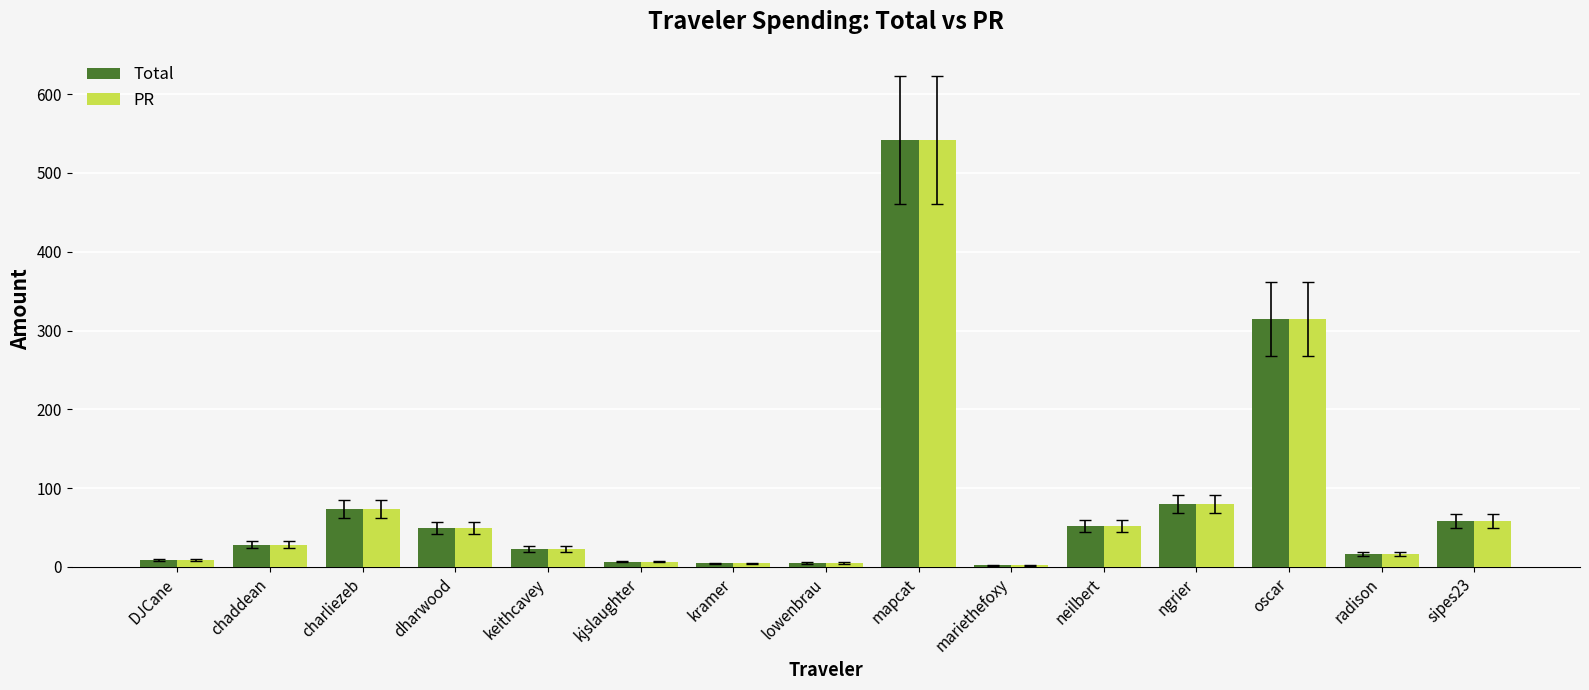

Is the value of PR at DJCane greater than the value of Total at charliezeb?

No